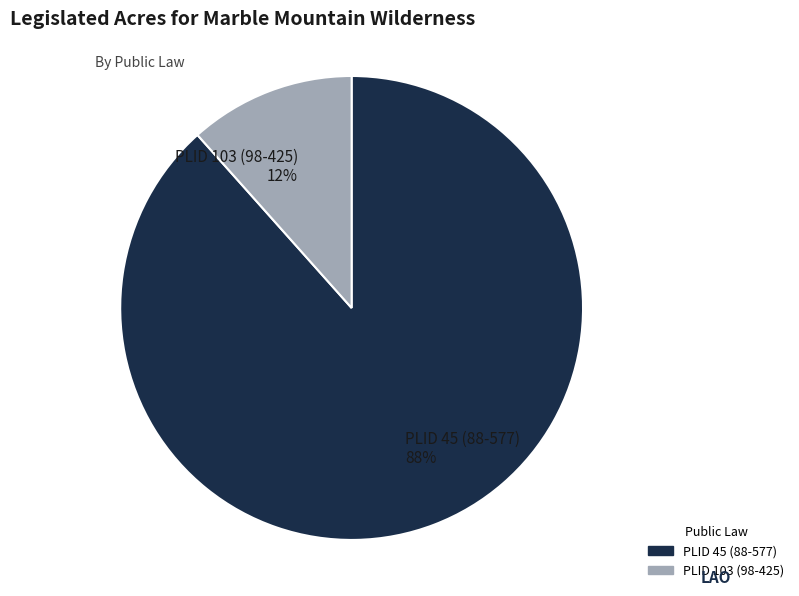

To the nearest percent, what is the combined percentage of PLID 103 (98-425) and PLID 45 (88-577)?

100%